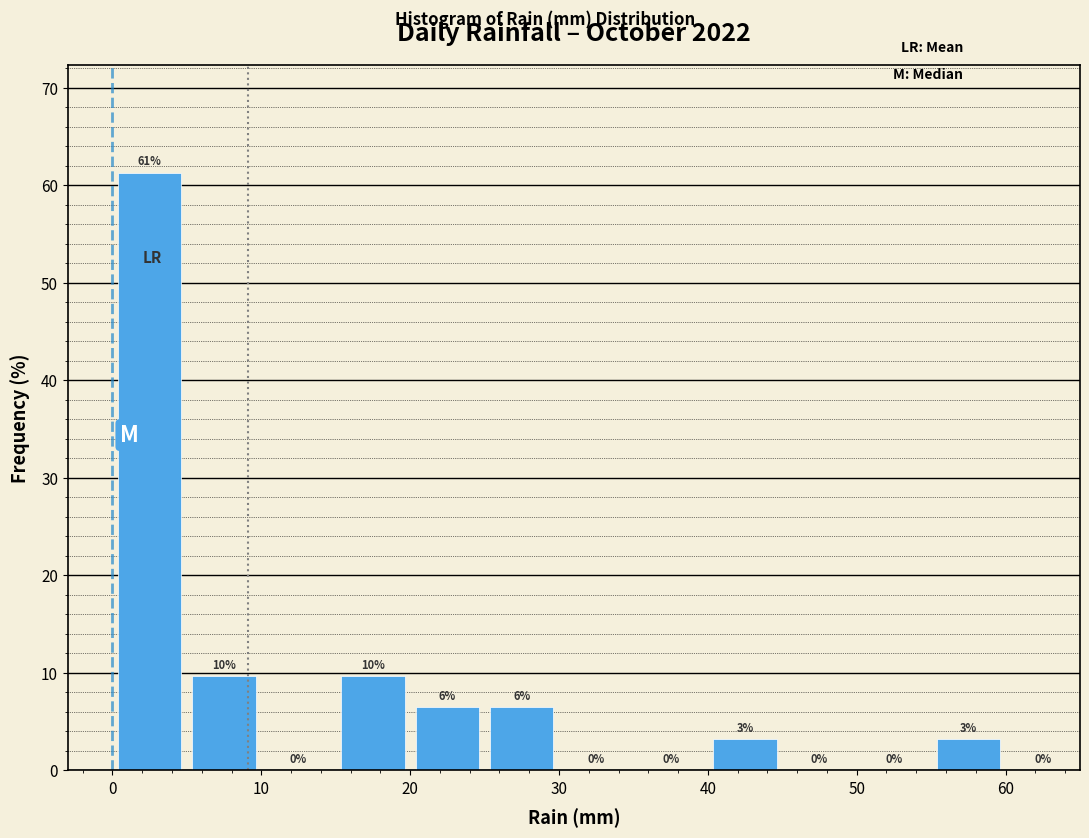

Over which range of the x-axis is the bar tallest?

0 to 5